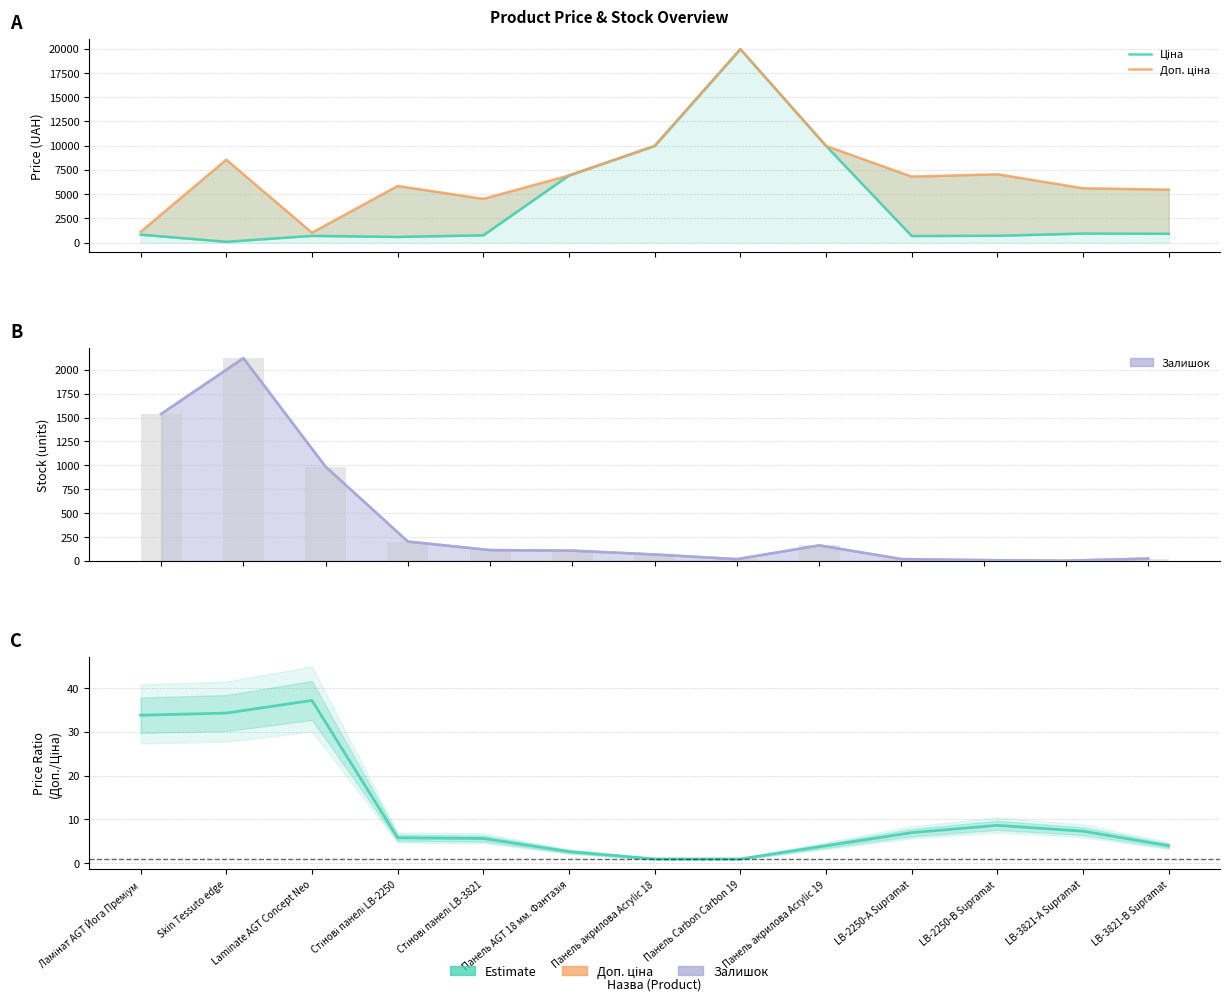

Which series has the largest range (max minus min)?

Ціна